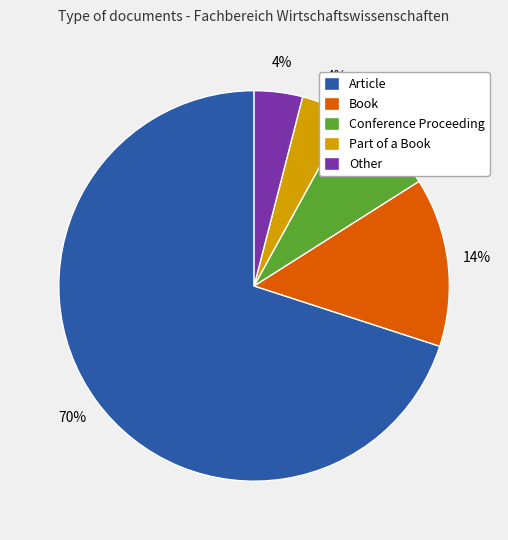

Is Part of a Book the majority of the pie?

No